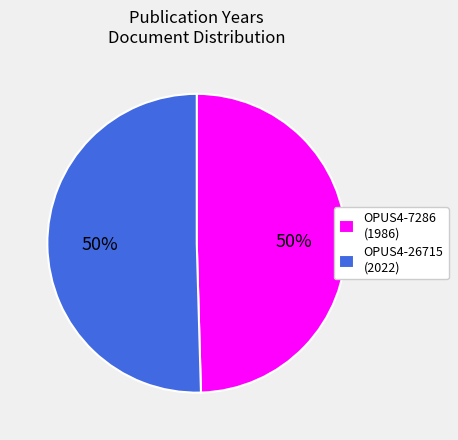

Combined, do OPUS4-7286 and OPUS4-26715 account for over 50%?

Yes